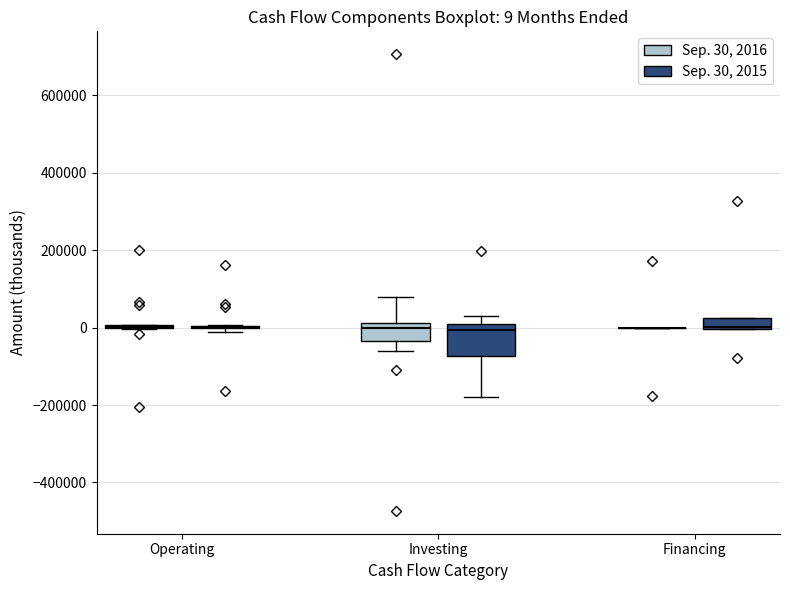

Which box is the tallest, from its lower edge to its upper edge?

Investing (Sep. 30, 2015)